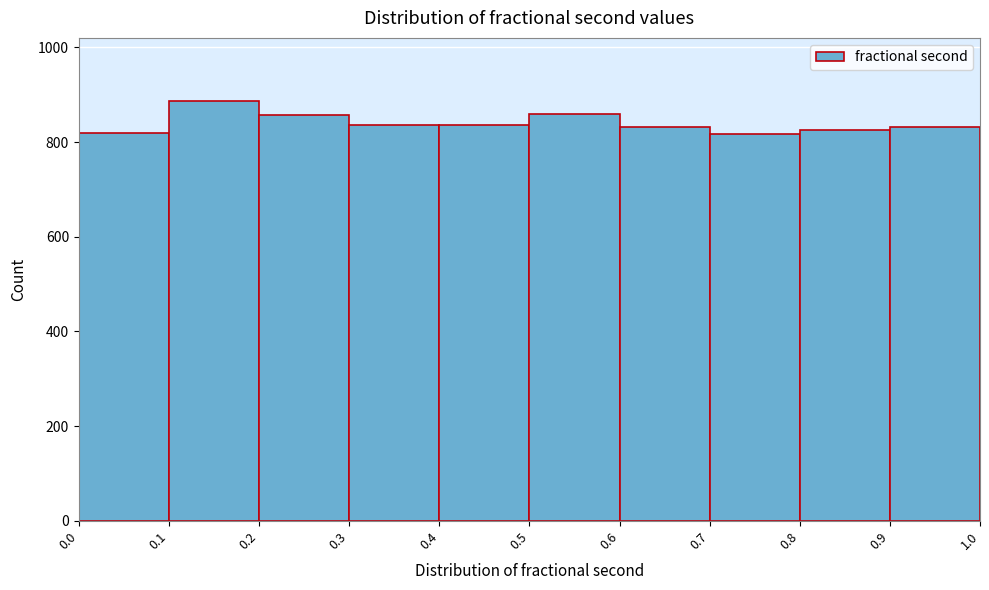

What is the height of the bar covering 0.2 to 0.3 on the x-axis? The values are not printed on the chart, so give them approximately, as read against the axis.

860